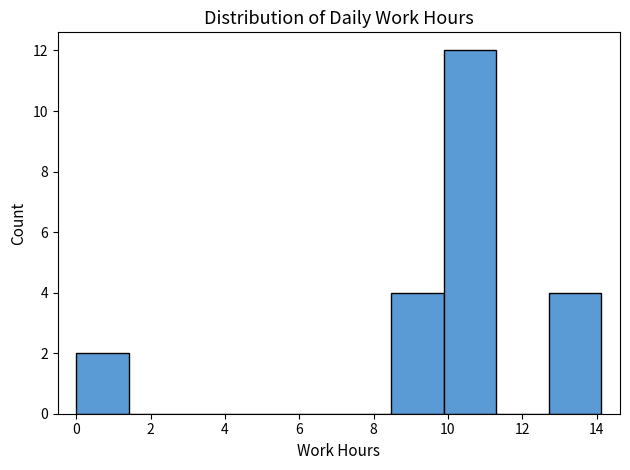

Reading left to right, transcribe this chart: for each bar, give the range it covers on the x-axis and its height. Neither the bar edges nor the heights are printed on the chart, so give them approximately, as read against the axes.

0.0 to 1.4: 2
1.4 to 2.8: 0
2.8 to 4.2: 0
4.2 to 5.6: 0
5.6 to 7.0: 0
7.0 to 8.4: 0
8.4 to 9.8: 4
9.8 to 11.4: 12
11.4 to 12.8: 0
12.8 to 14.2: 4